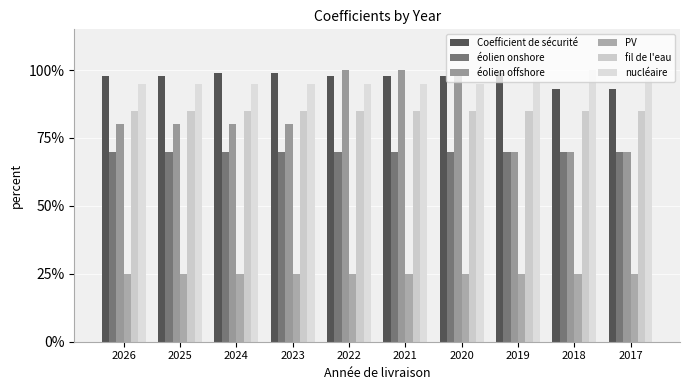

What is the value of the éolien onshore bar at the 5th from the left?

0.7